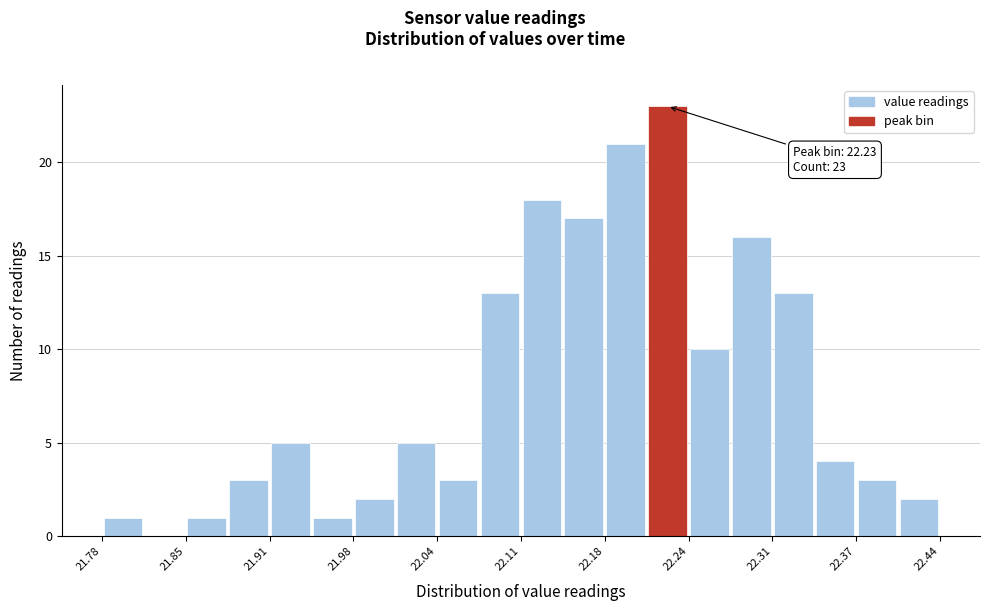

Read against the x-axis, roughly where is the centre of the tallest bar?

22.23